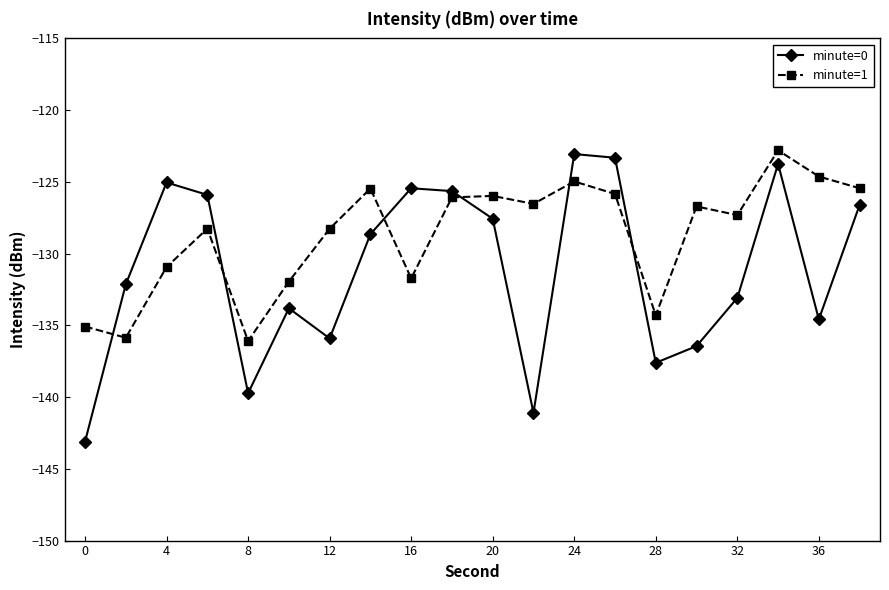

What is the maximum value shown in the chart?

-122.8